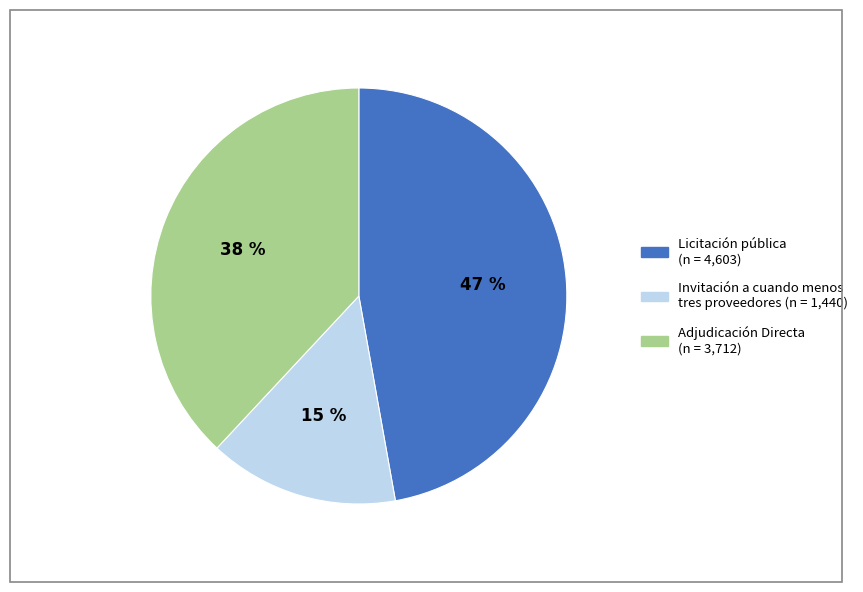

To the nearest percent, what is the average slice percentage?

33%